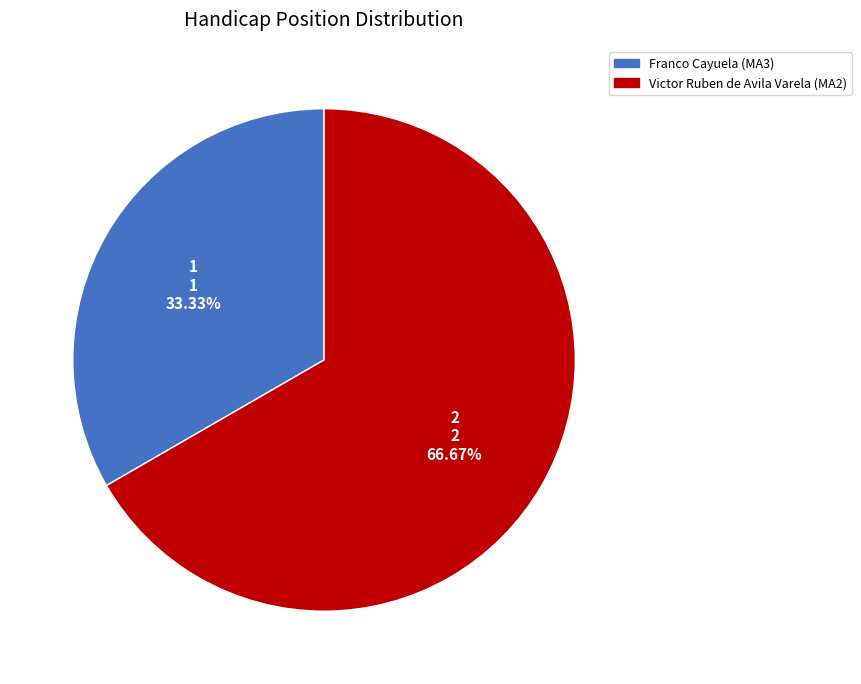

What is the smallest slice in the pie chart?

Franco Cayuela (MA3)